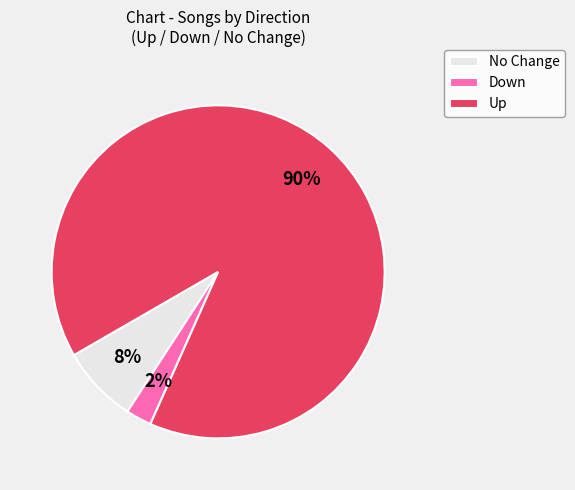

How many slices are in this pie chart?

3